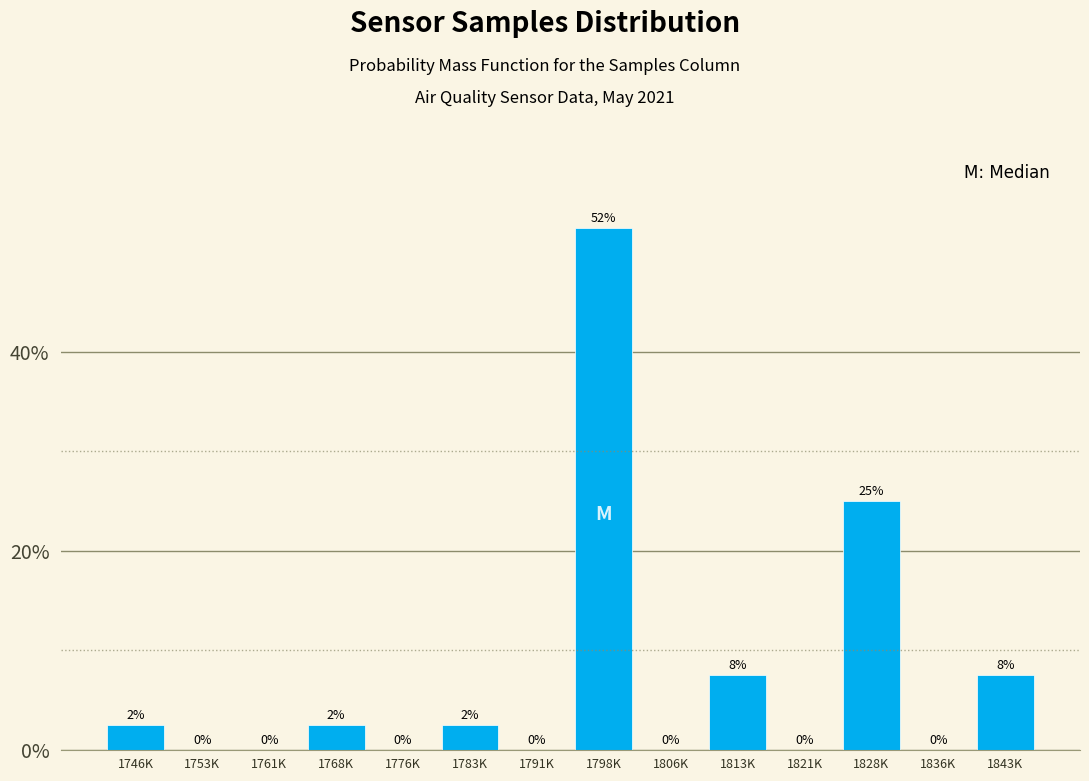

At which label is the value closest to 26?

1828K